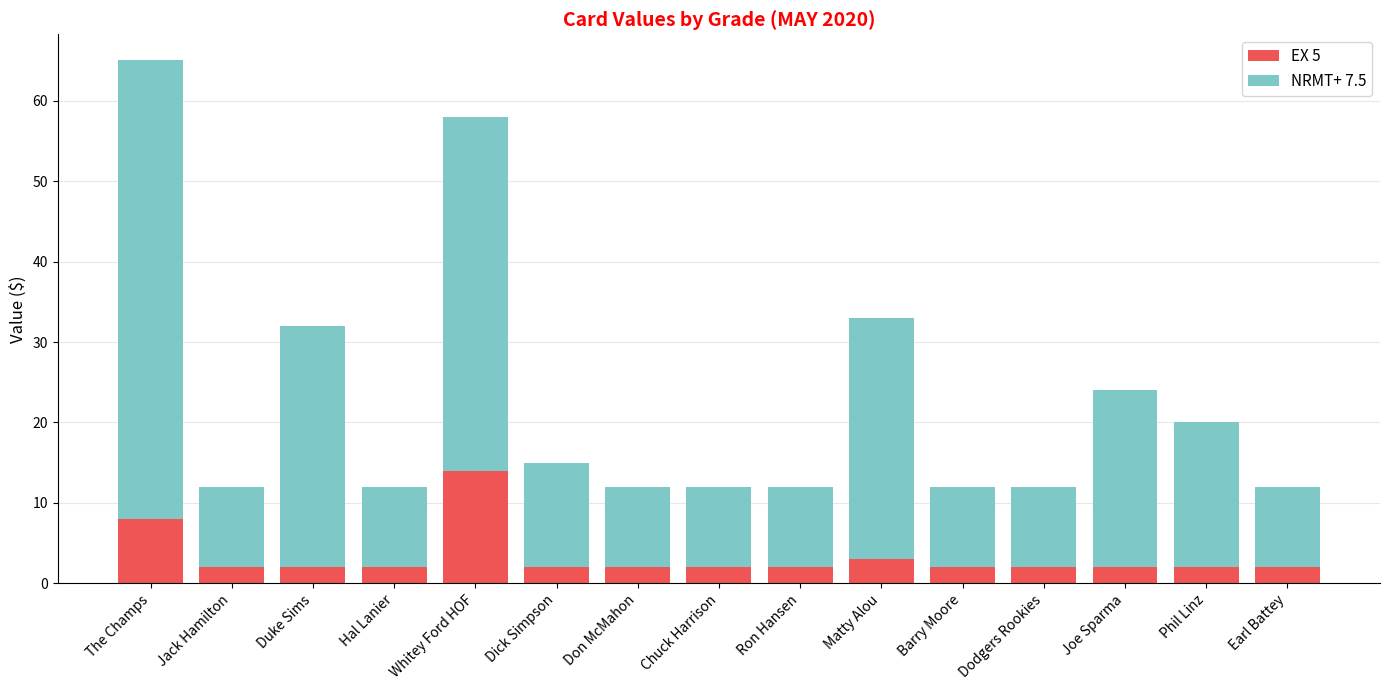

What is the total value across all series at Duke Sims?

32